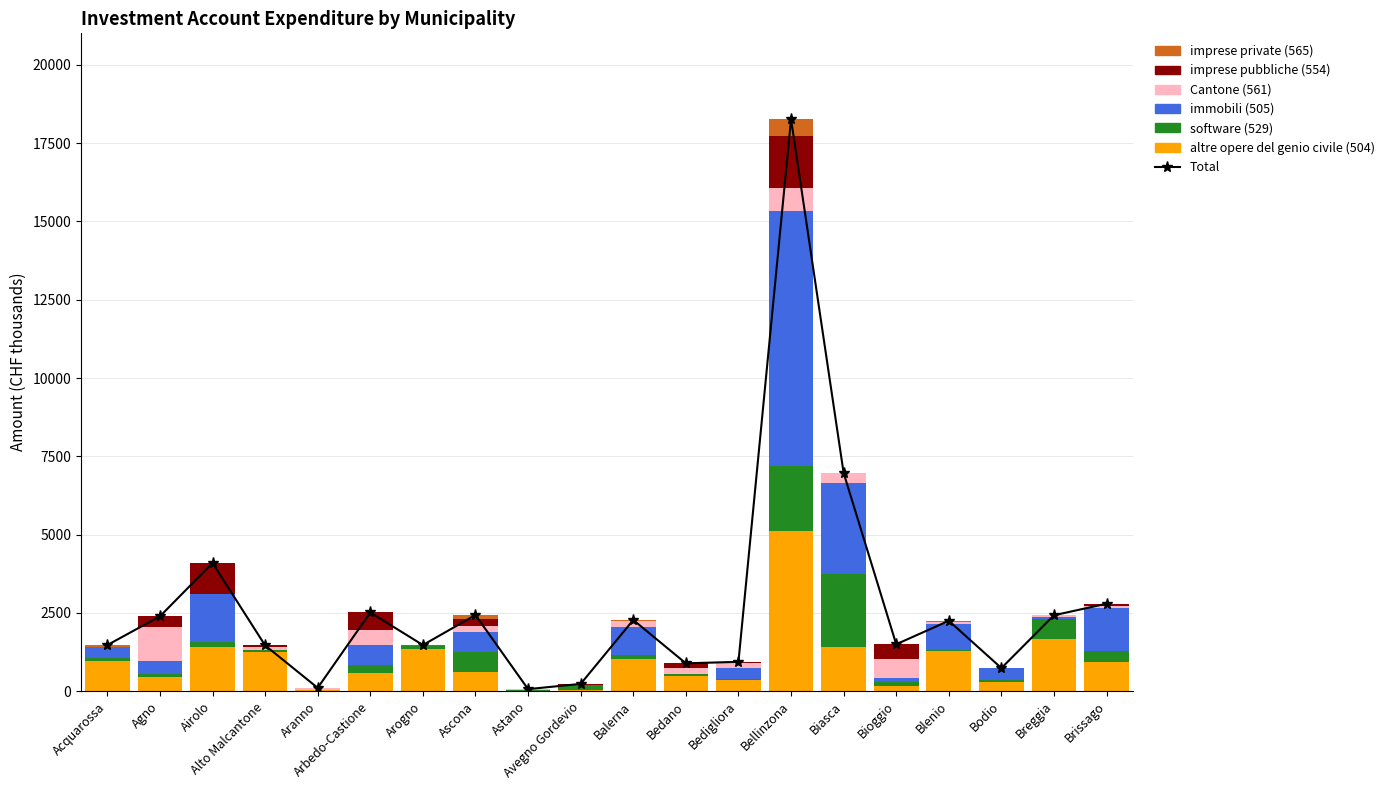

Between Breggia and Balerna, which is larger?

Breggia